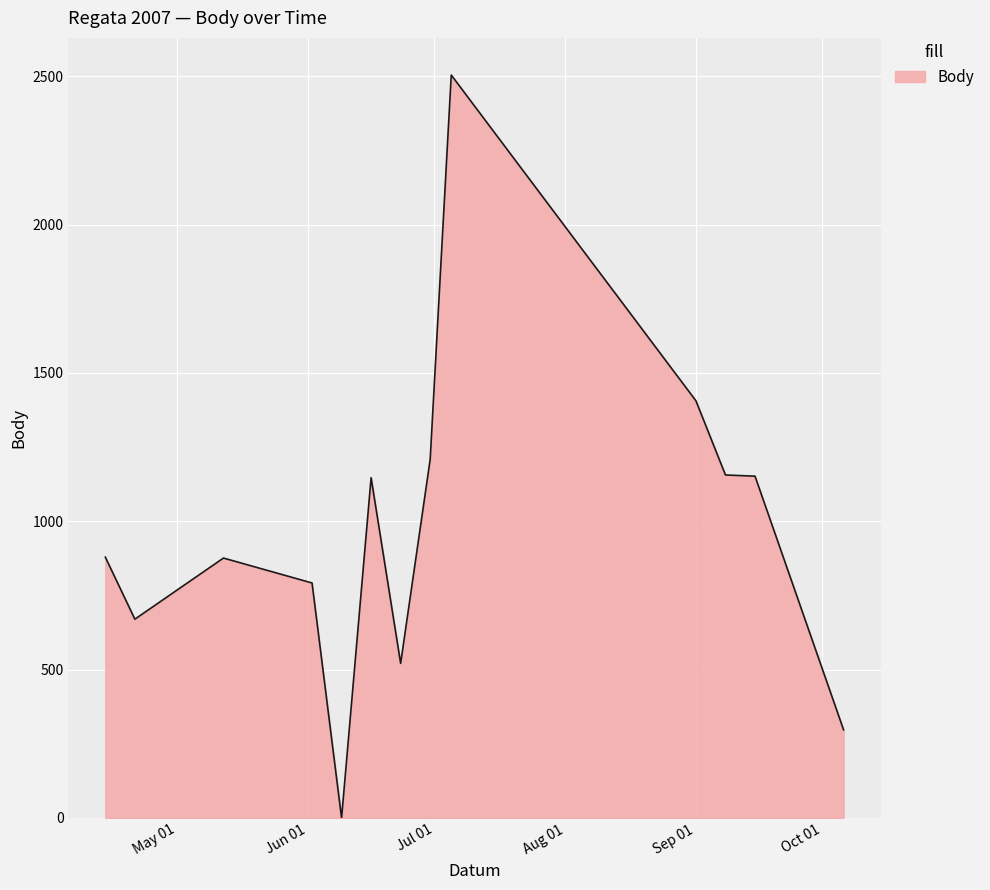

What is the maximum value shown in the chart?

2504